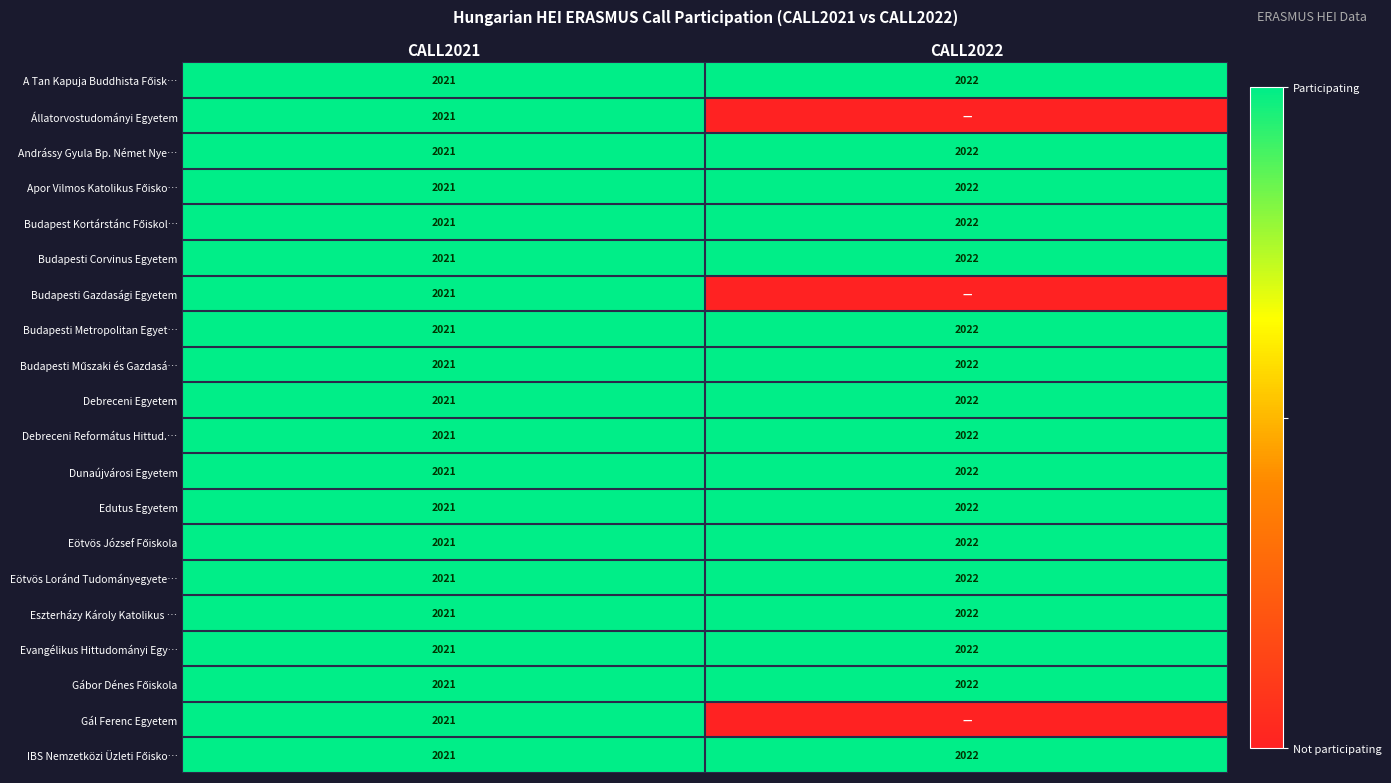

True or false: Dunaújvárosi Egyetem has a value of 1 at CALL2021.

False